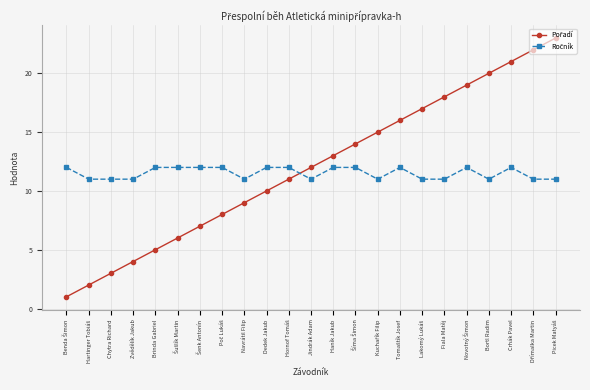

What is the label of the 3rd point from the right?

Crhák Pavel